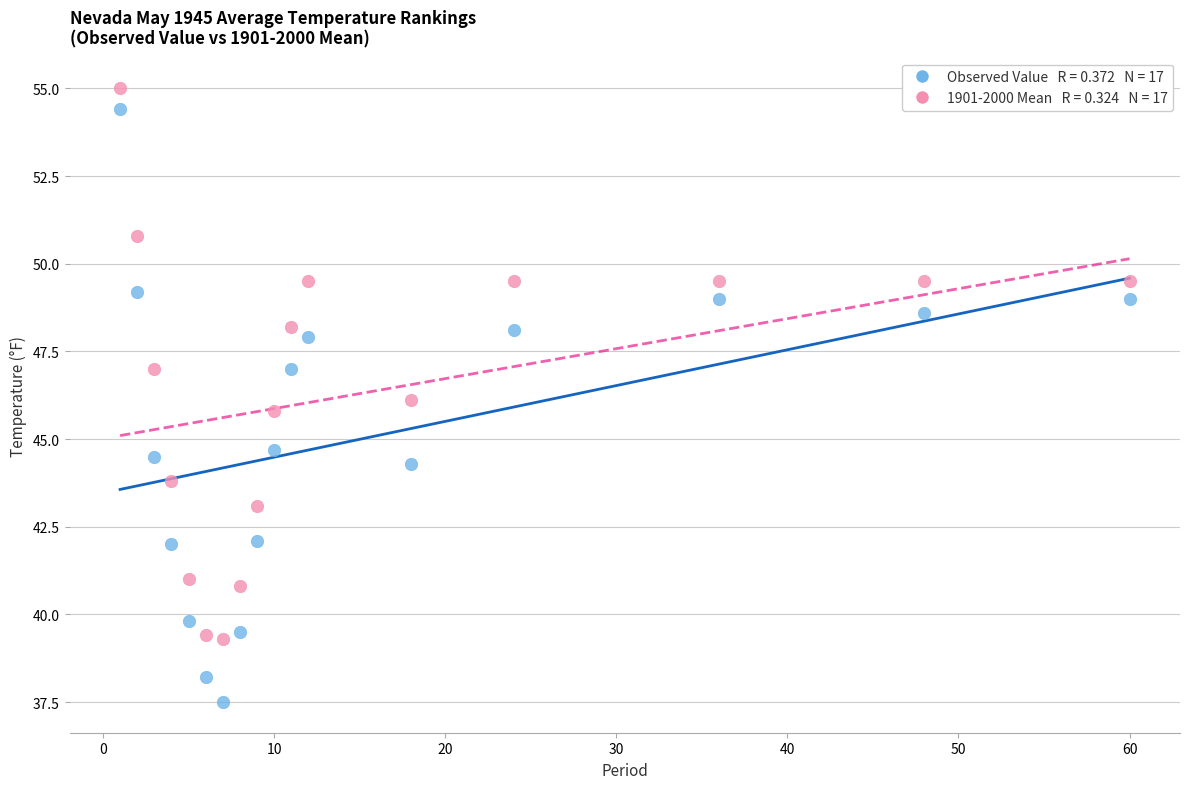

Across all data points, what is the range of X values (max minus min)?

59.0